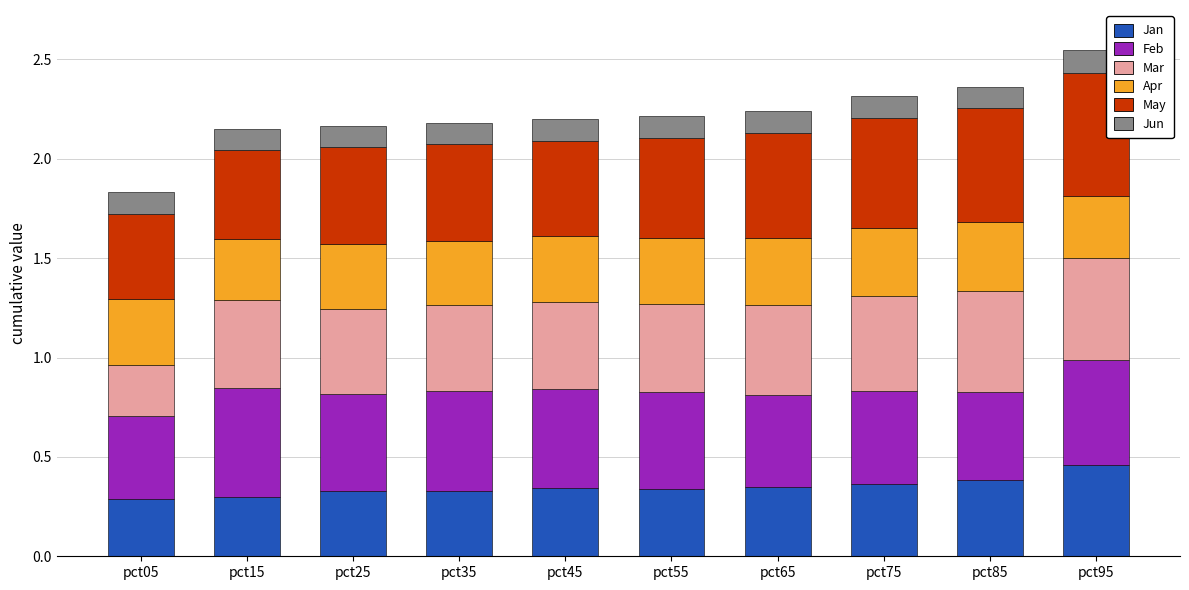

The Jan series shows 0.2 at pct85. True or false?

False